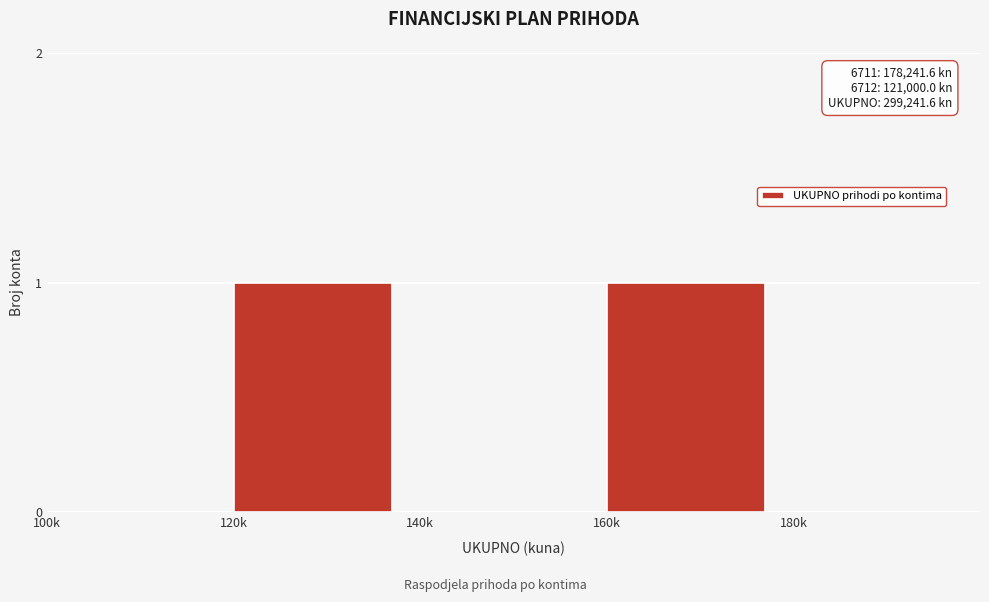

Reading left to right, extract all data points from this chart.

100k=0	120k=1	140k=0	160k=1	180k=0